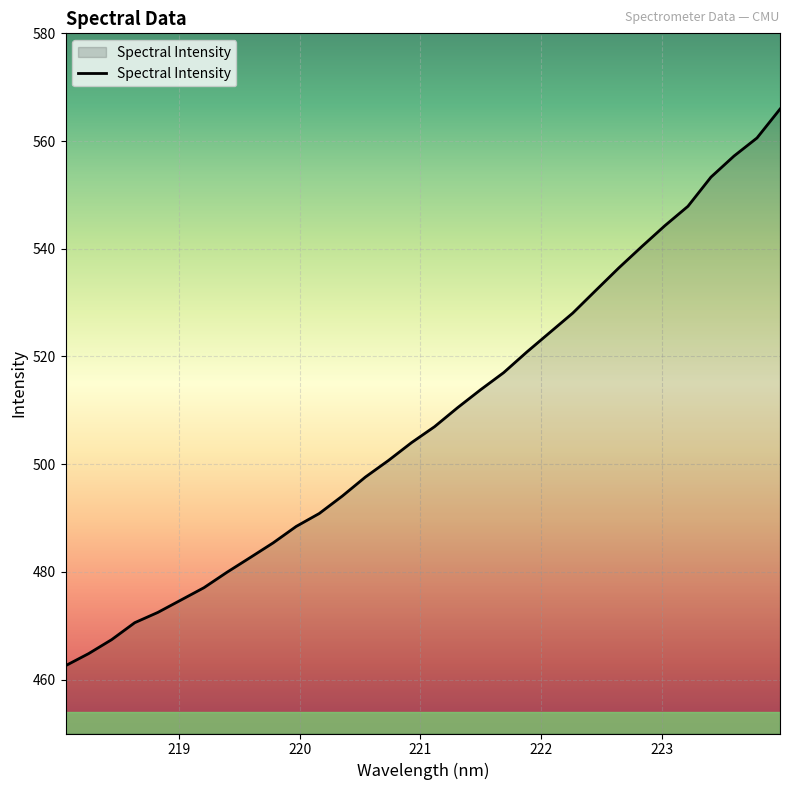

What is the greatest value displayed?

565.9